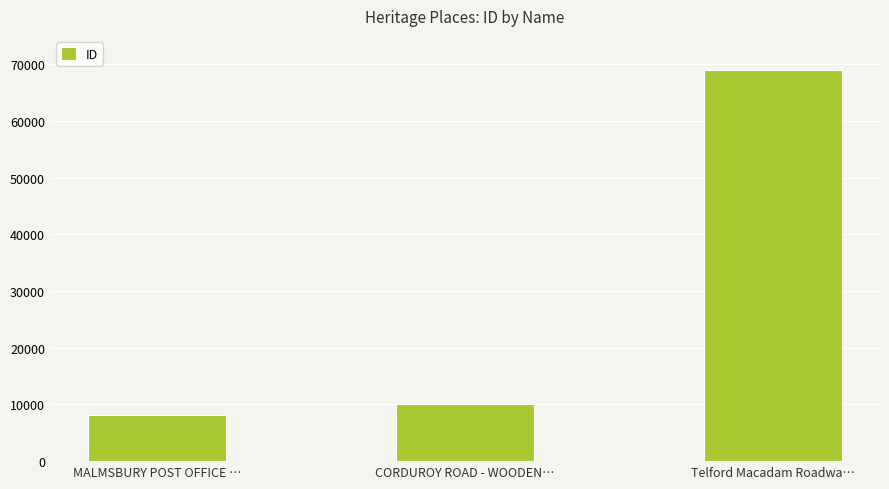

What is the difference between the values at CORDUROY ROAD - WOODEN… and MALMSBURY POST OFFICE …?

1928